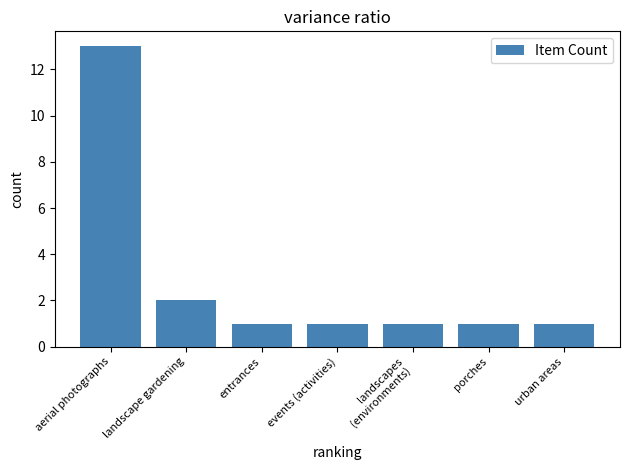

What is the label of the 5th bar from the right?

entrances